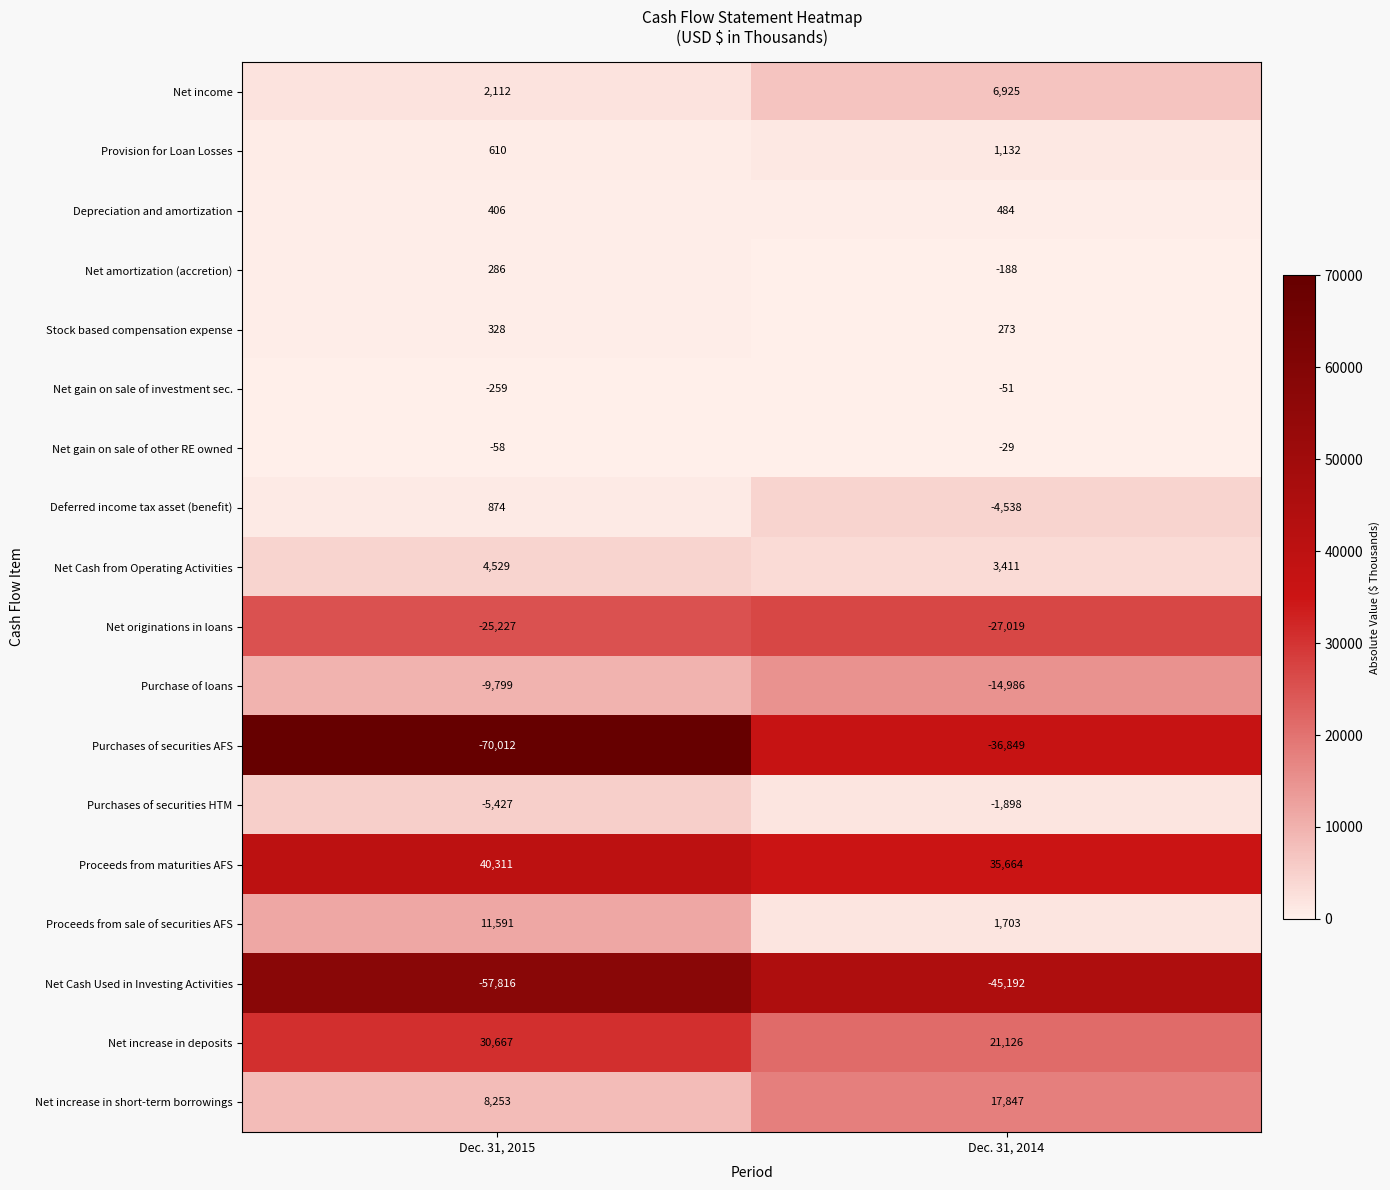

Between Dec. 31, 2015 and Dec. 31, 2014, which series saw the biggest shift?

Purchases of securities AFS